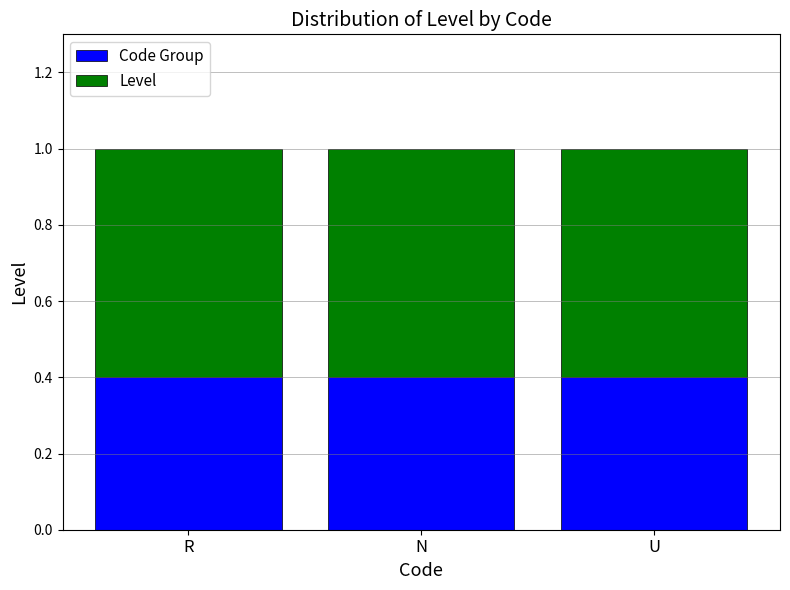

The value of Code Group at U is 0.4. True or false?

True